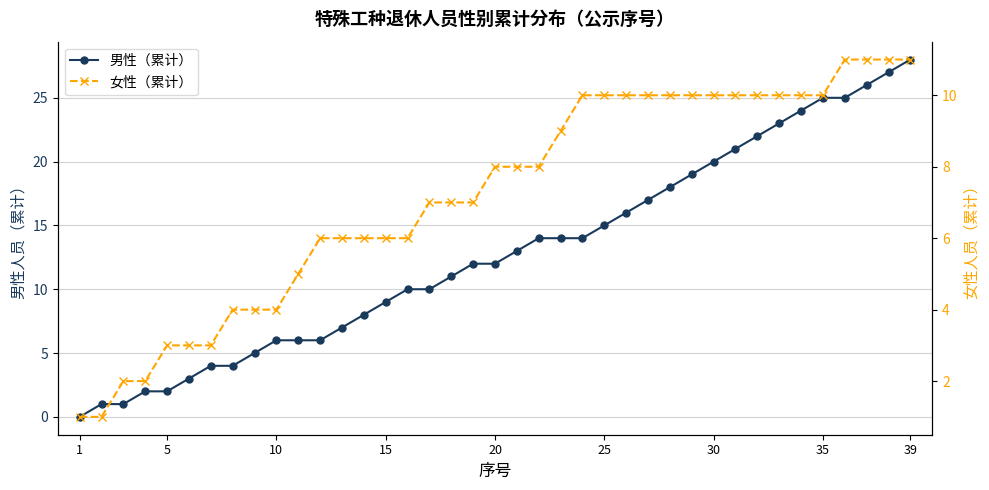

What is the value of the 女性（累计） point at the 3rd from the left?

2